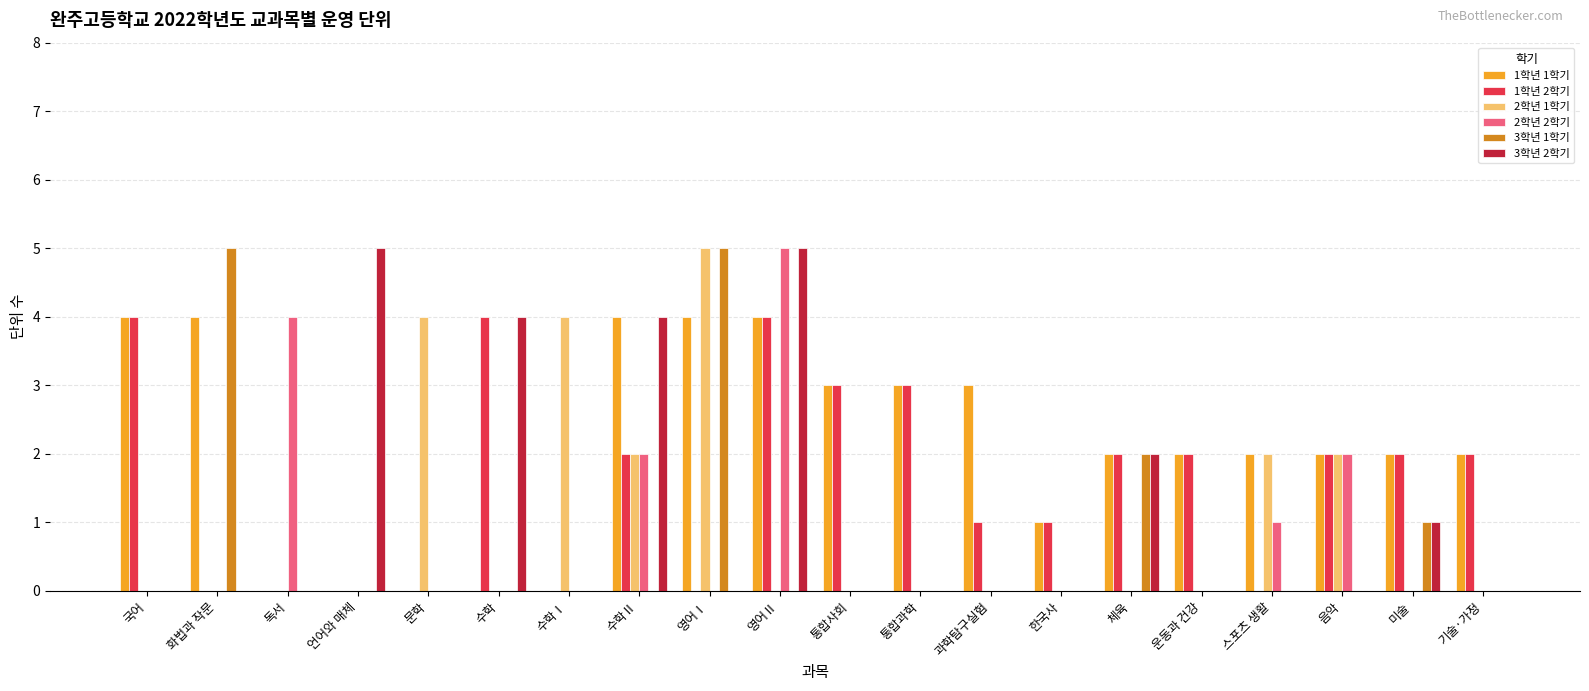

What are all the series names shown in the legend?

1학년 1학기, 1학년 2학기, 2학년 1학기, 2학년 2학기, 3학년 1학기, 3학년 2학기